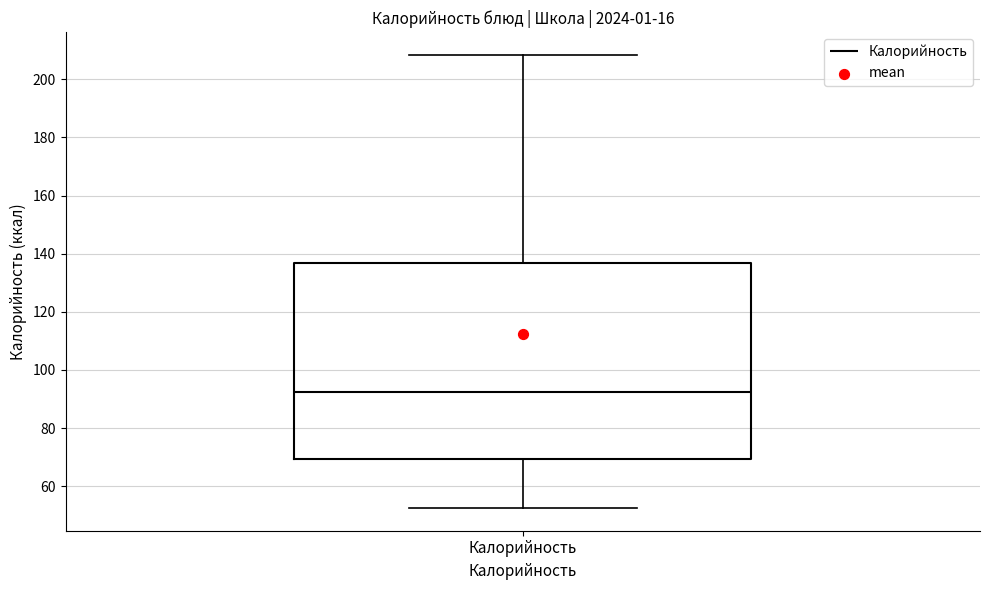

Transcribe this box plot: give where the median line is, the range the box spans, and where the two whiskers end, as read against the y-axis. The values are not printed on the chart, so give them approximately, as read against the axis.

median 92, box 70 to 136, whiskers 52 to 208